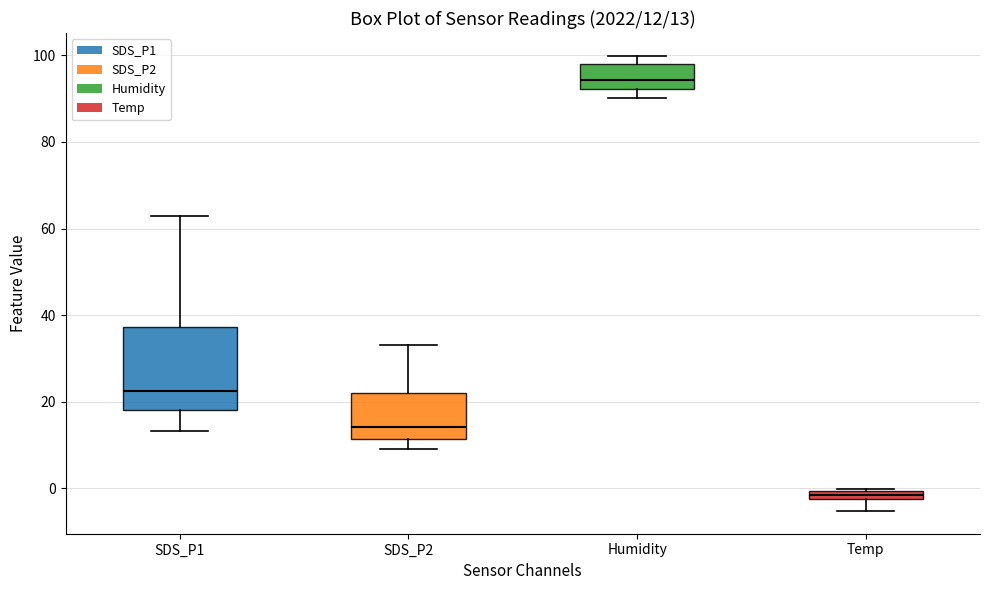

Which box is the tallest, from its lower edge to its upper edge?

SDS_P1